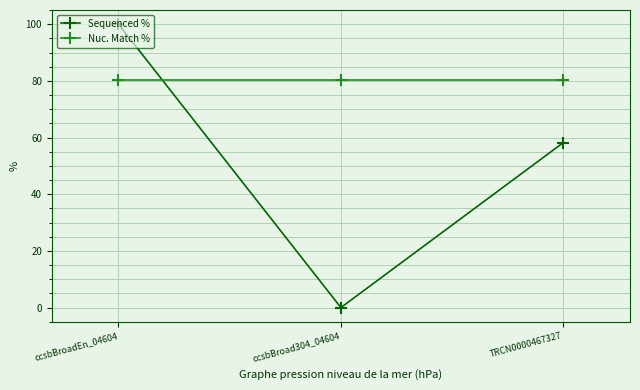

How many Sequenced % values are between 0 and 100?

3